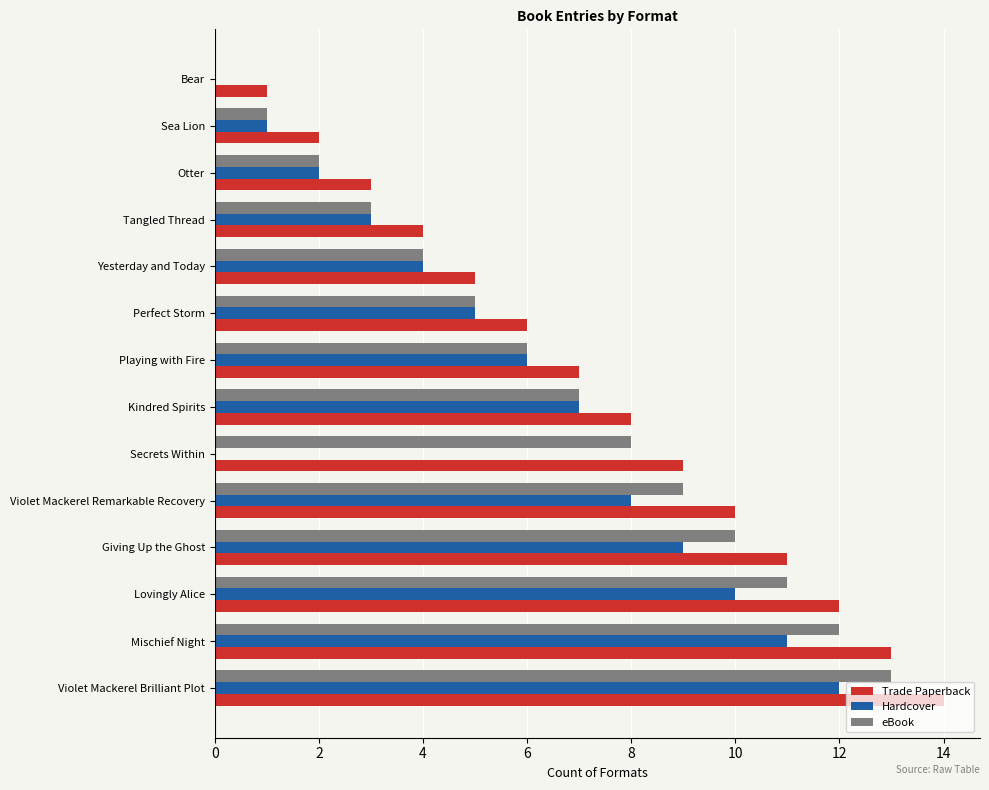

Where is eBook nearest to the value 6?

Playing with Fire